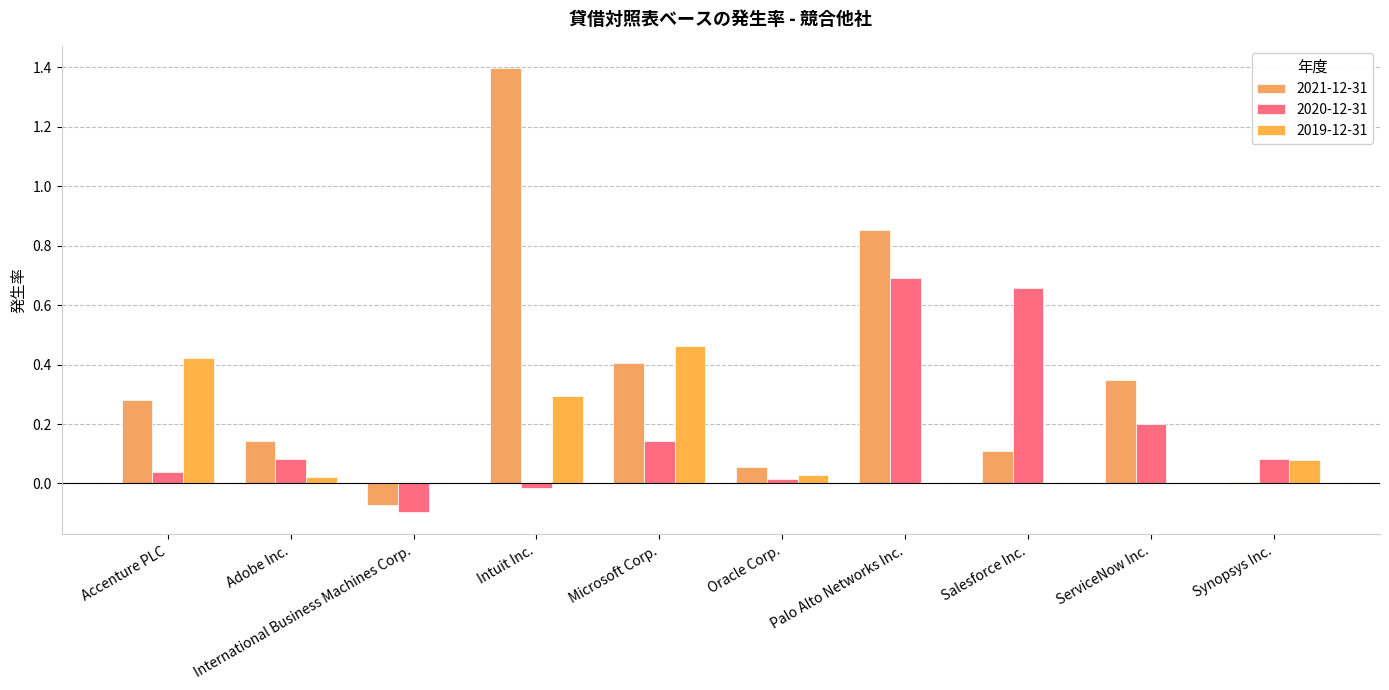

What is the difference between the maximum and minimum values in the 2021-12-31 series?

1.5